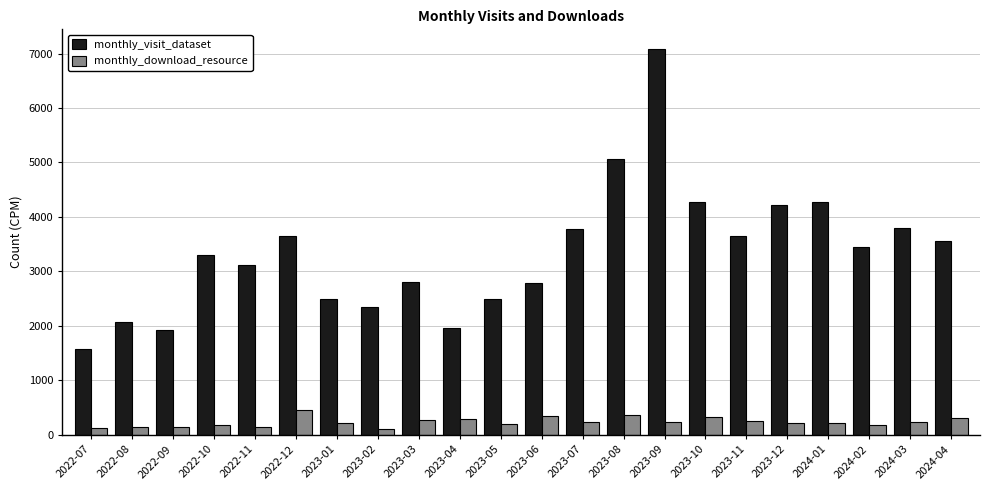

What is the difference between the maximum and minimum values in the monthly_download_resource series?

341